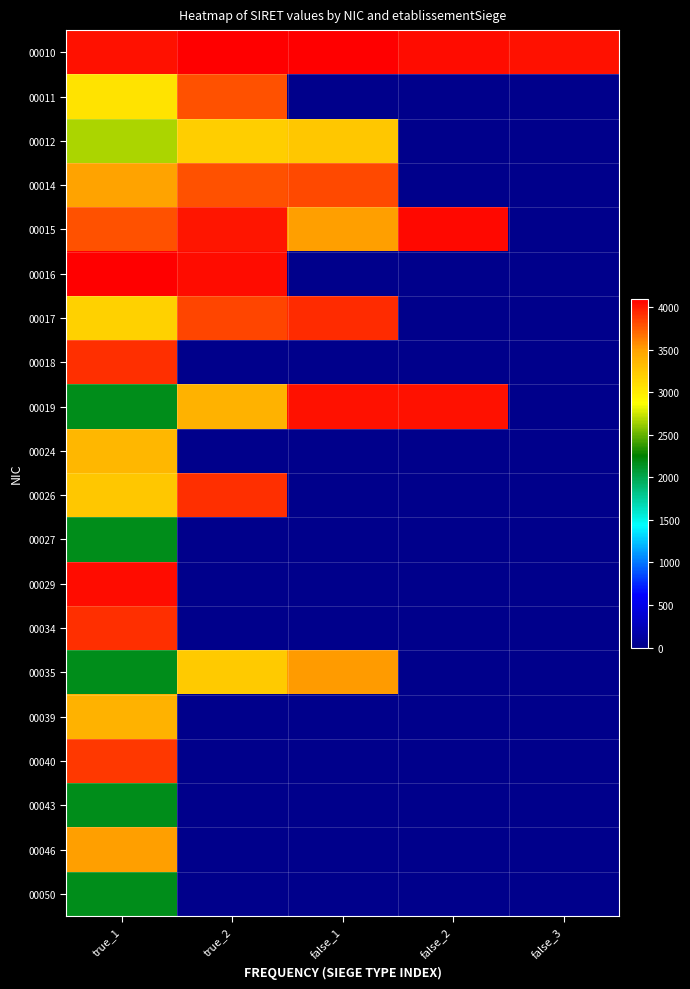

Reading right to left, extract all data points from this chart.

00010: false_3=4035.0	false_2=4040.7	false_1=4100.0	true_2=4100.0	true_1=4027.7
00011: false_3=0.0	false_2=0.0	false_1=0.0	true_2=3786.7	true_1=3055.7
00012: false_3=0.0	false_2=0.0	false_1=3238.3	true_2=3196.9	true_1=2674.0
00014: false_3=0.0	false_2=0.0	false_1=3813.8	true_2=3795.0	true_1=3484.6
00015: false_3=0.0	false_2=4054.1	false_1=3503.8	true_2=4007.0	true_1=3785.3
00016: false_3=0.0	false_2=0.0	false_1=0.0	true_2=4040.7	true_1=4100.0
00017: false_3=0.0	false_2=0.0	false_1=3925.7	true_2=3834.1	true_1=3176.3
00018: false_3=0.0	false_2=0.0	false_1=0.0	true_2=0.0	true_1=3915.3
00019: false_3=0.0	false_2=4035.0	false_1=4027.6	true_2=3389.2	true_1=2174.0
00024: false_3=0.0	false_2=0.0	false_1=0.0	true_2=0.0	true_1=3351.0
00026: false_3=0.0	false_2=0.0	false_1=0.0	true_2=3915.3	true_1=3238.3
00027: false_3=0.0	false_2=0.0	false_1=0.0	true_2=0.0	true_1=2174.0
00029: false_3=0.0	false_2=0.0	false_1=0.0	true_2=0.0	true_1=4037.2
00034: false_3=0.0	false_2=0.0	false_1=0.0	true_2=0.0	true_1=3915.3
00035: false_3=0.0	false_2=0.0	false_1=3513.2	true_2=3221.4	true_1=2174.0
00039: false_3=0.0	false_2=0.0	false_1=0.0	true_2=0.0	true_1=3389.2
00040: false_3=0.0	false_2=0.0	false_1=0.0	true_2=0.0	true_1=3882.6
00043: false_3=0.0	false_2=0.0	false_1=0.0	true_2=0.0	true_1=2174.0
00046: false_3=0.0	false_2=0.0	false_1=0.0	true_2=0.0	true_1=3503.8
00050: false_3=0.0	false_2=0.0	false_1=0.0	true_2=0.0	true_1=2174.0